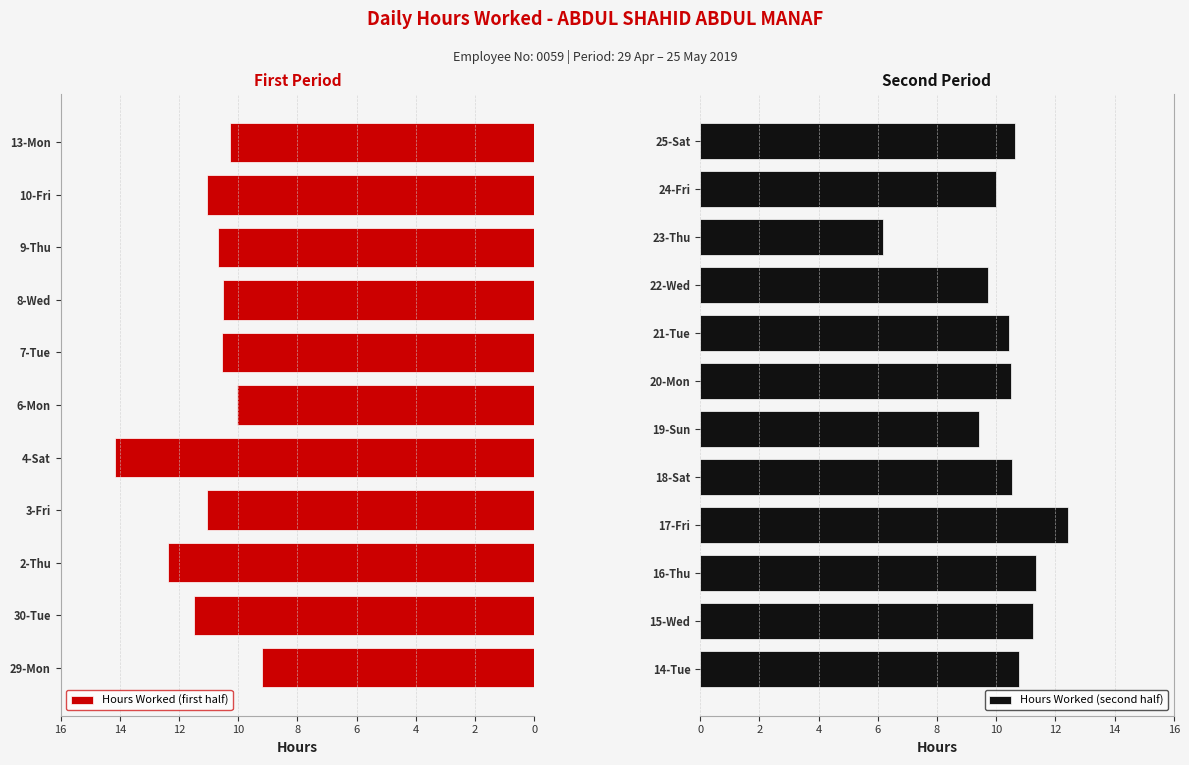

What is the difference between the maximum and minimum values?

8.0